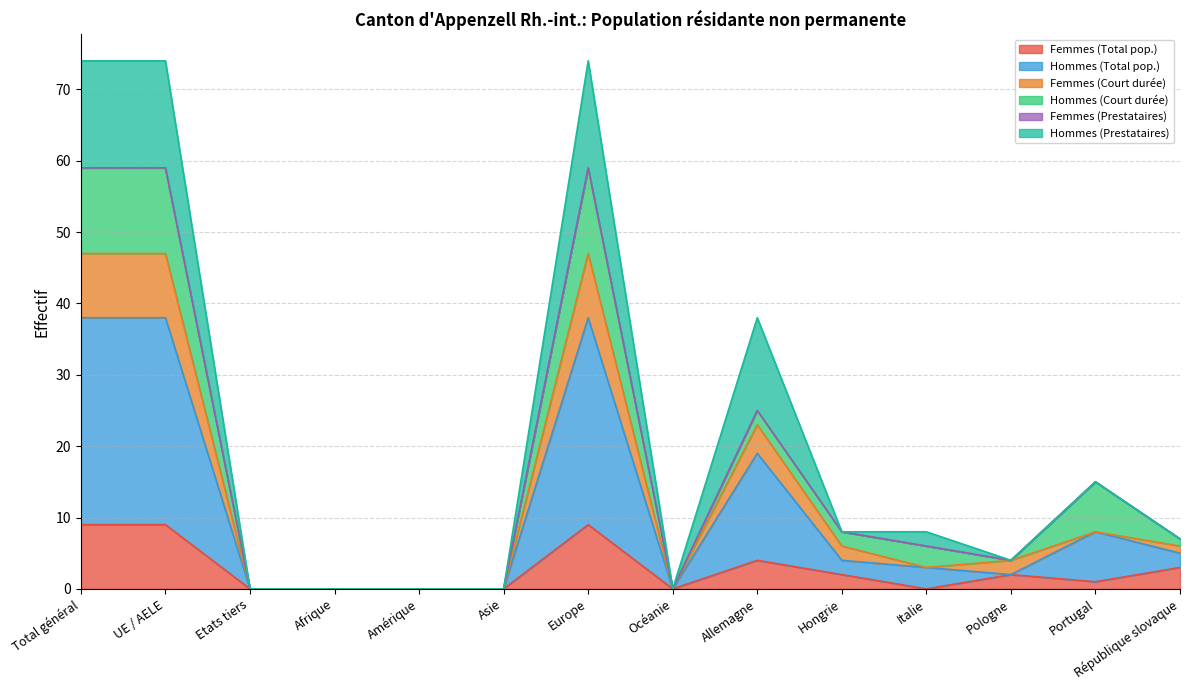

True or false: Femmes (Total pop.) and Hommes (Total pop.) intersect in this chart.

False